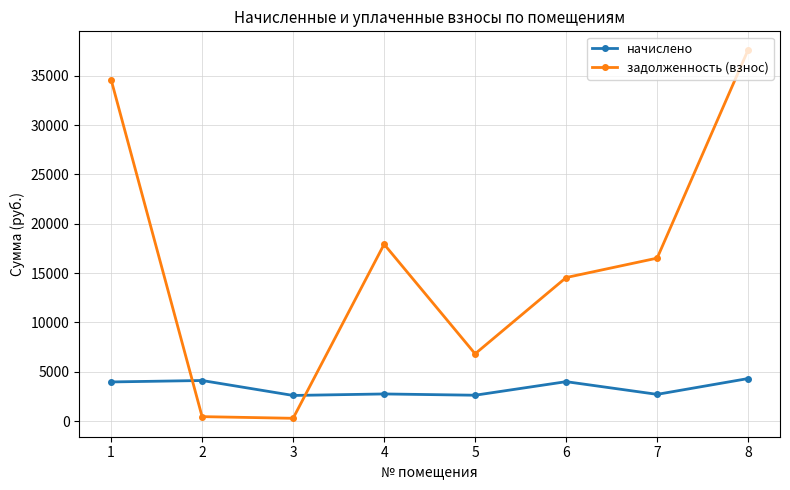

Which series has the largest range (max minus min)?

задолженность (взнос)